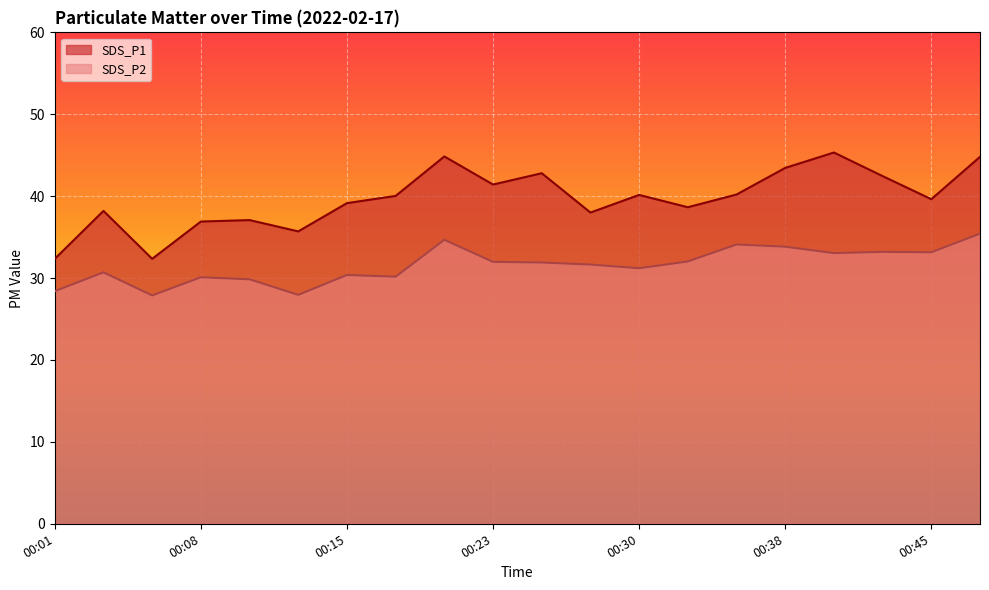

Reading left to right, transcribe all the data shown in this chart.

SDS_P1: 00:01=32.4	00:03=38.2	00:06=32.4	00:08=36.9	00:10=37.1	00:13=35.7	00:15=39.1	00:18=40.0	00:20=44.9	00:23=41.4	00:25=42.8	00:28=38.0	00:30=40.1	00:33=38.6	00:35=40.2	00:38=43.5	00:40=45.3	00:43=42.5	00:45=39.6	00:48=44.8
SDS_P2: 00:01=28.4	00:03=30.7	00:06=27.9	00:08=30.1	00:10=29.9	00:13=27.9	00:15=30.4	00:18=30.2	00:20=34.7	00:23=32.0	00:25=31.9	00:28=31.6	00:30=31.2	00:33=32.0	00:35=34.1	00:38=33.8	00:40=33.0	00:43=33.2	00:45=33.1	00:48=35.4